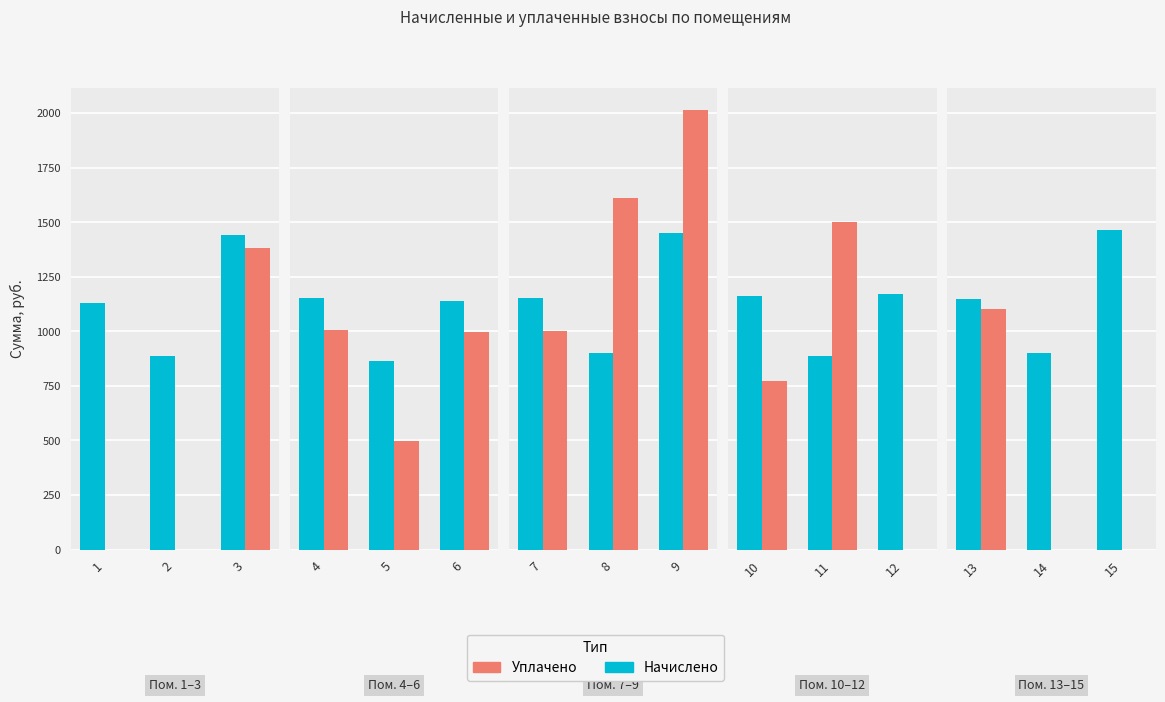

What is the maximum value for начислено?

1463.4